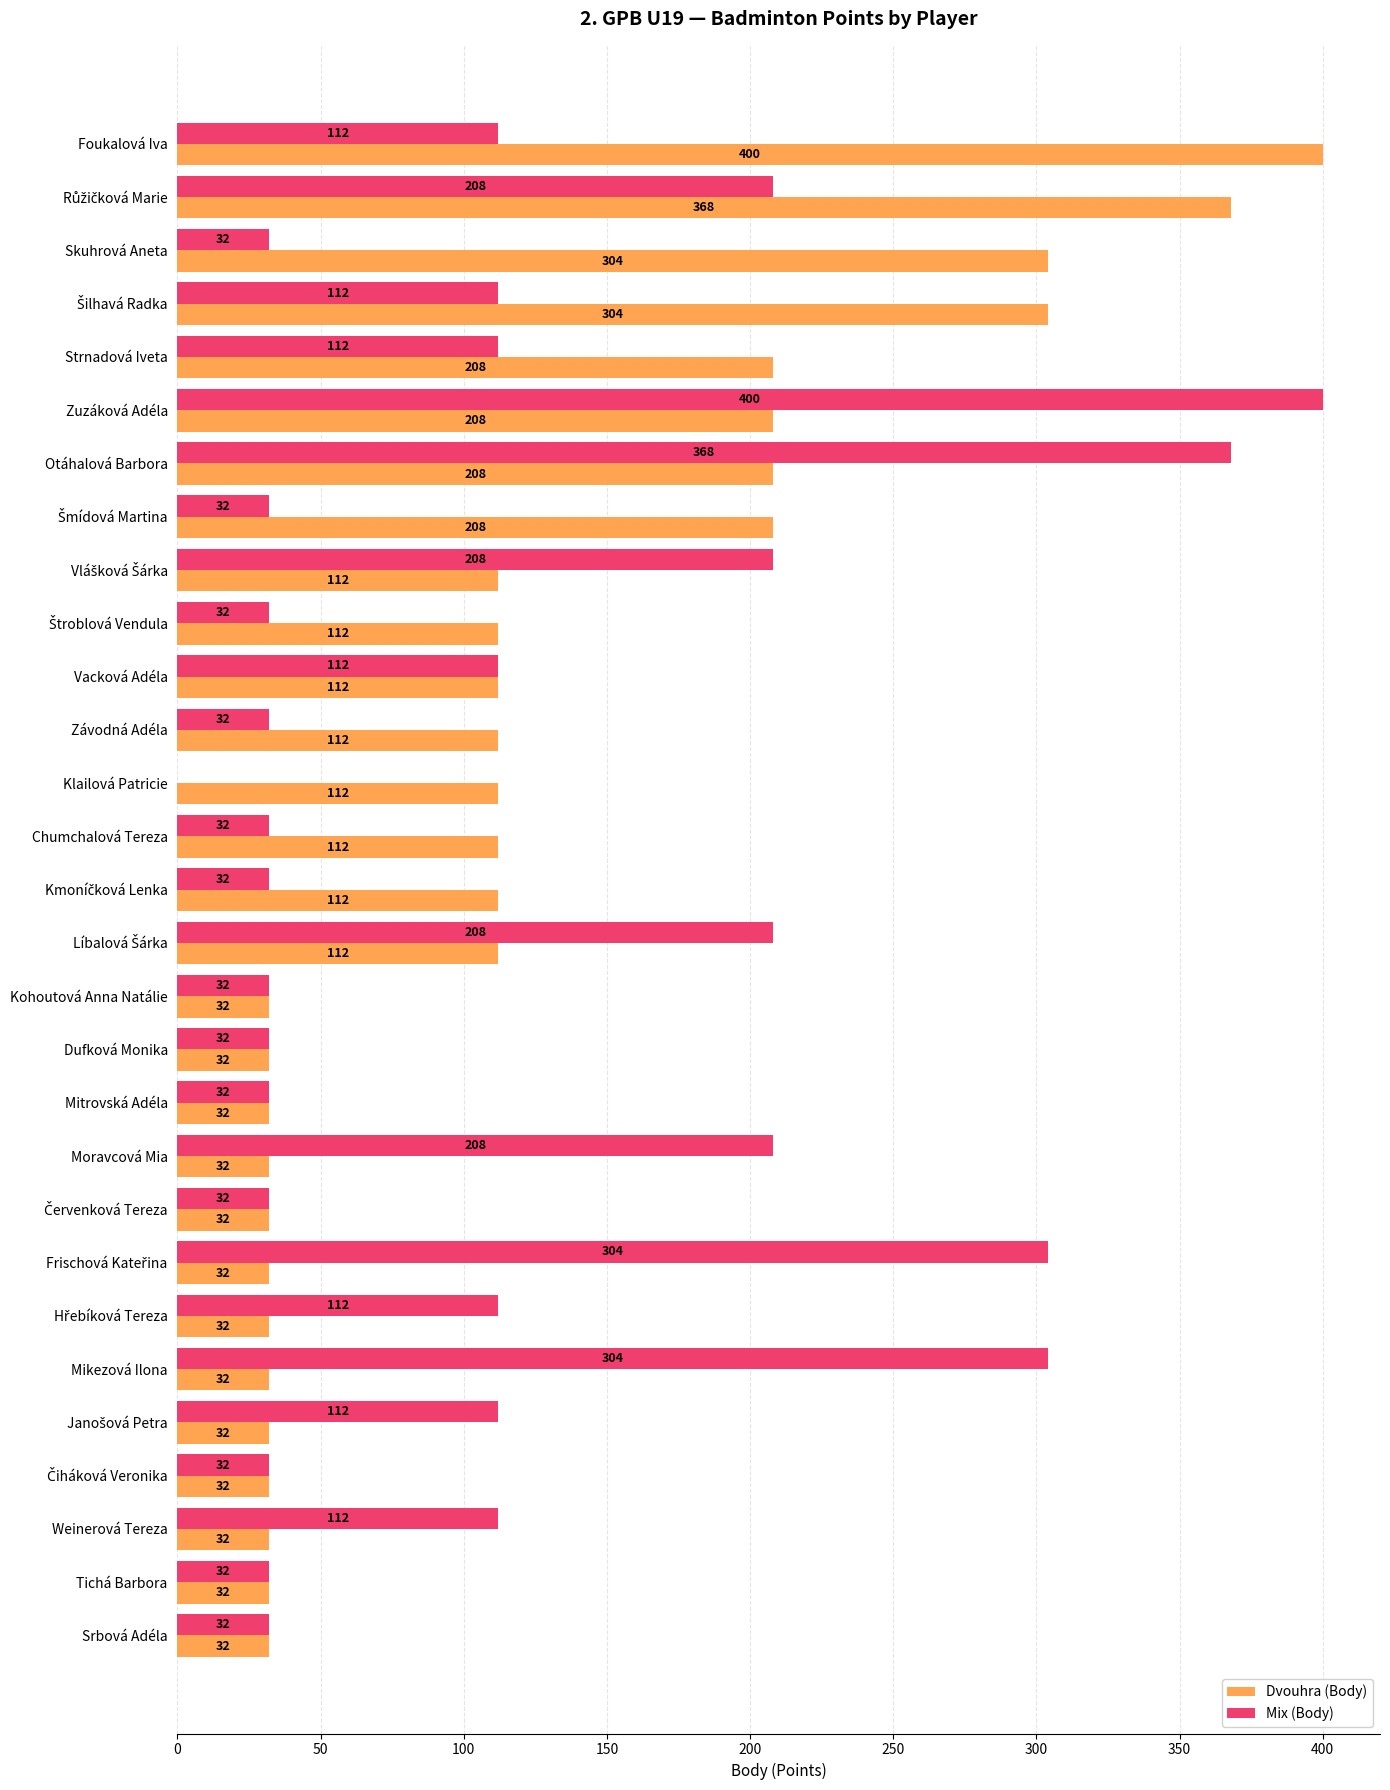

Which series has the largest total across all categories?

Dvouhra (Body)